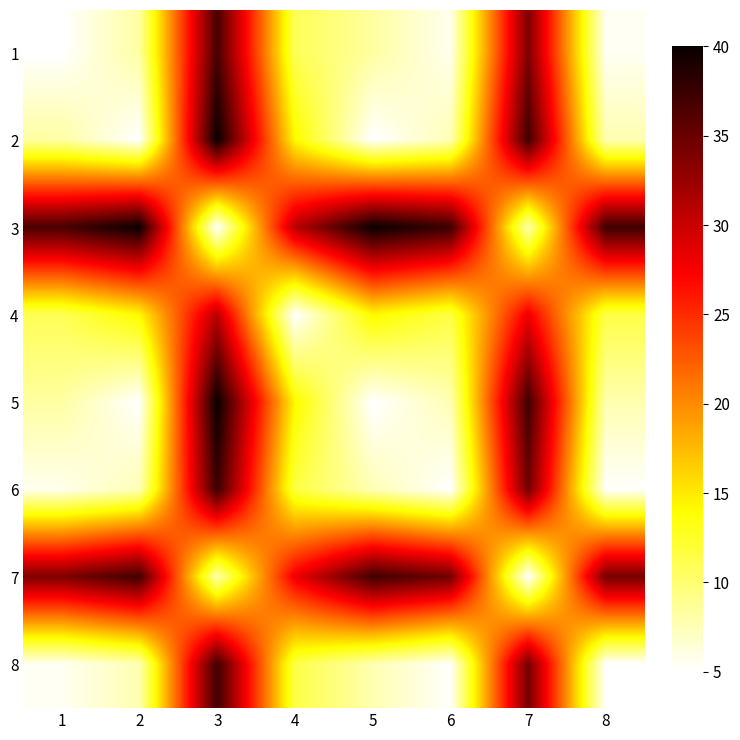

Is it true that 4 equals 17.8 at 1?

False